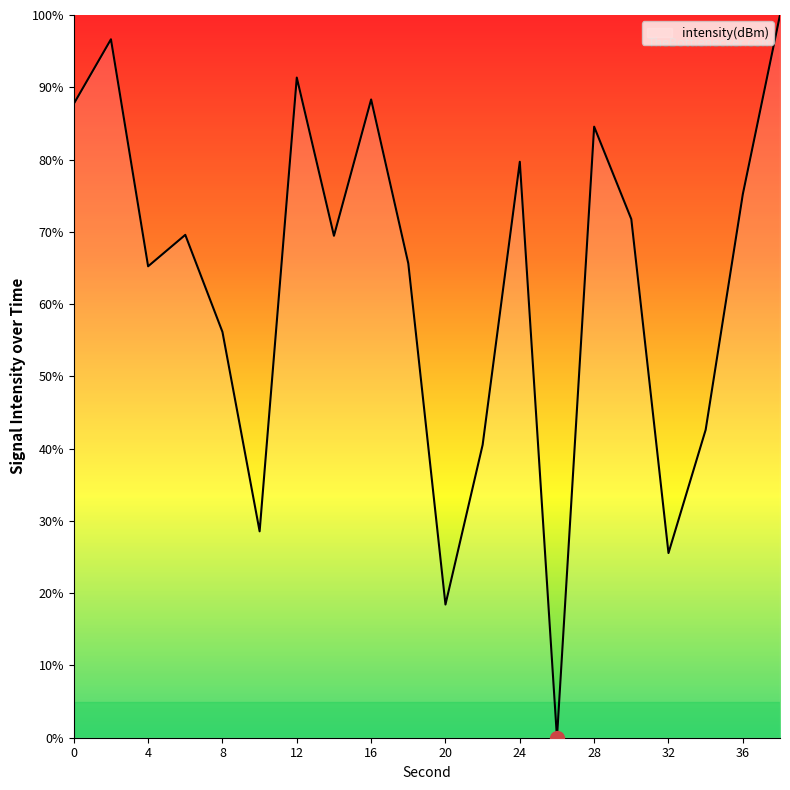

What is the difference between the maximum and minimum values?

100.0